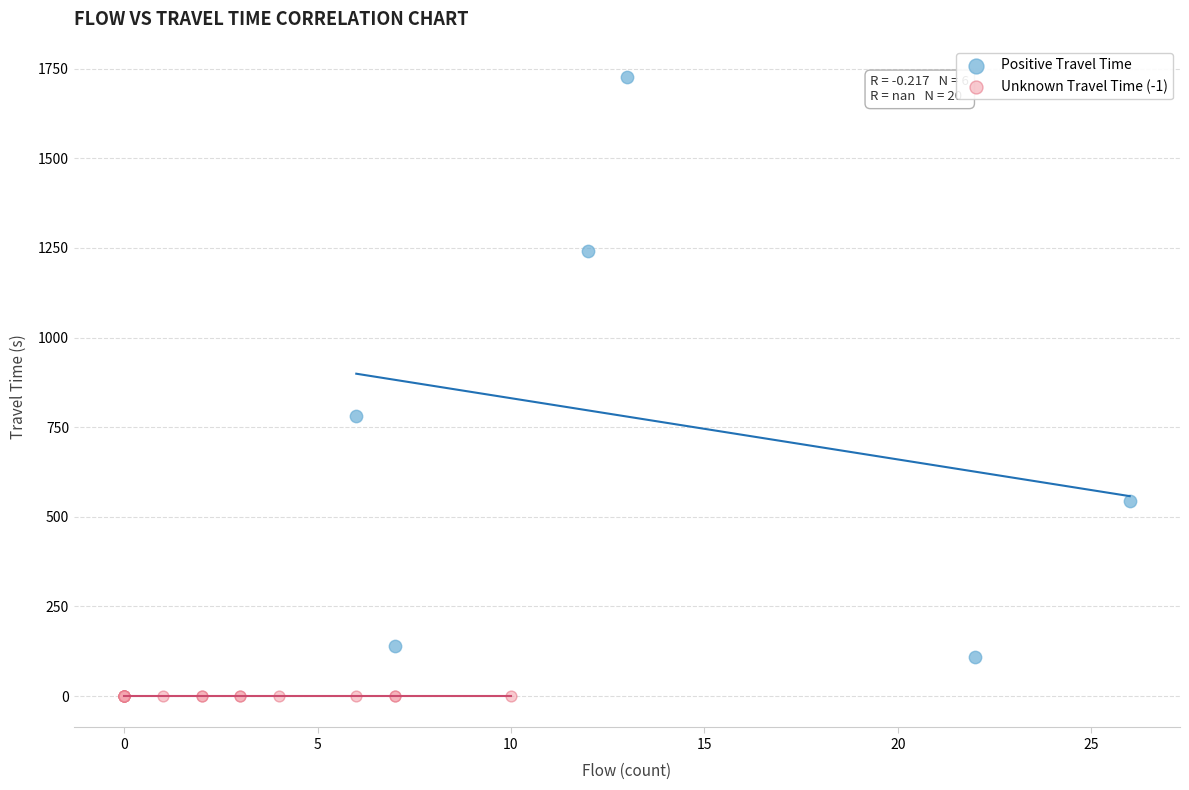

Which series reaches the maximum Y coordinate?

Positive Travel Time